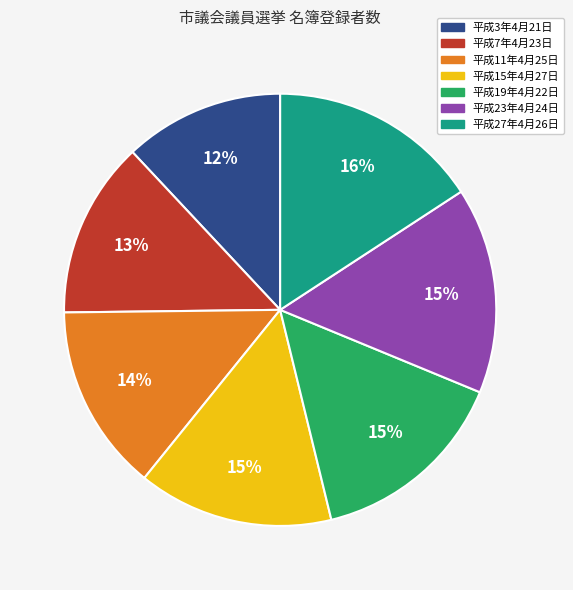

Is it true that 平成23年4月24日 is 24% of the pie?

False